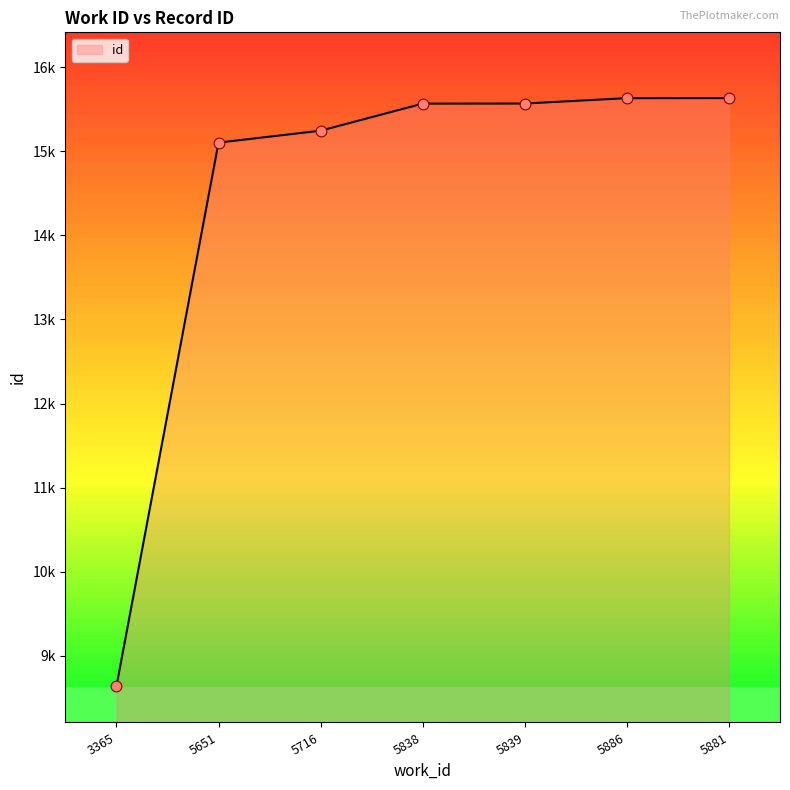

Between 3365 and 5716, which is larger?

5716